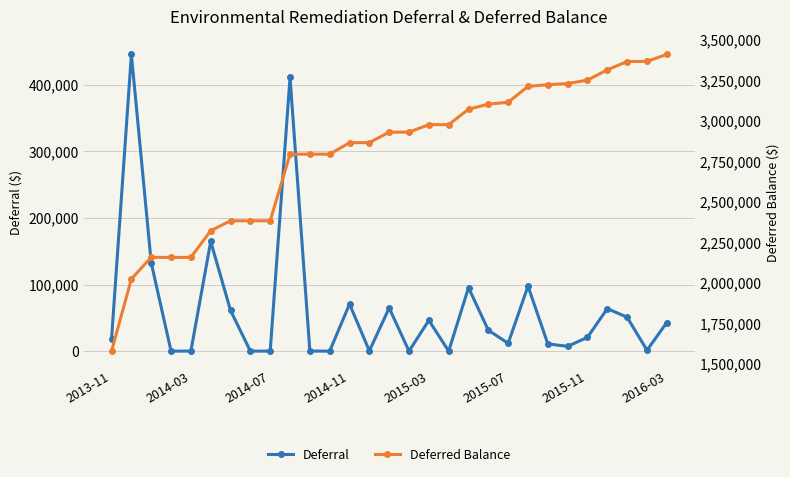

Which series has the largest total across all categories?

Deferred Balance